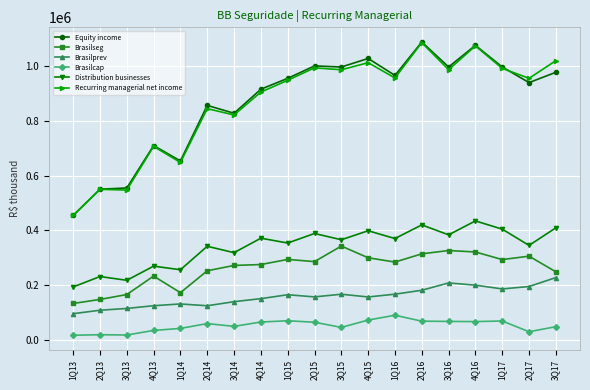

What is the spread (max minus min) of values at 1Q16?

876860.6